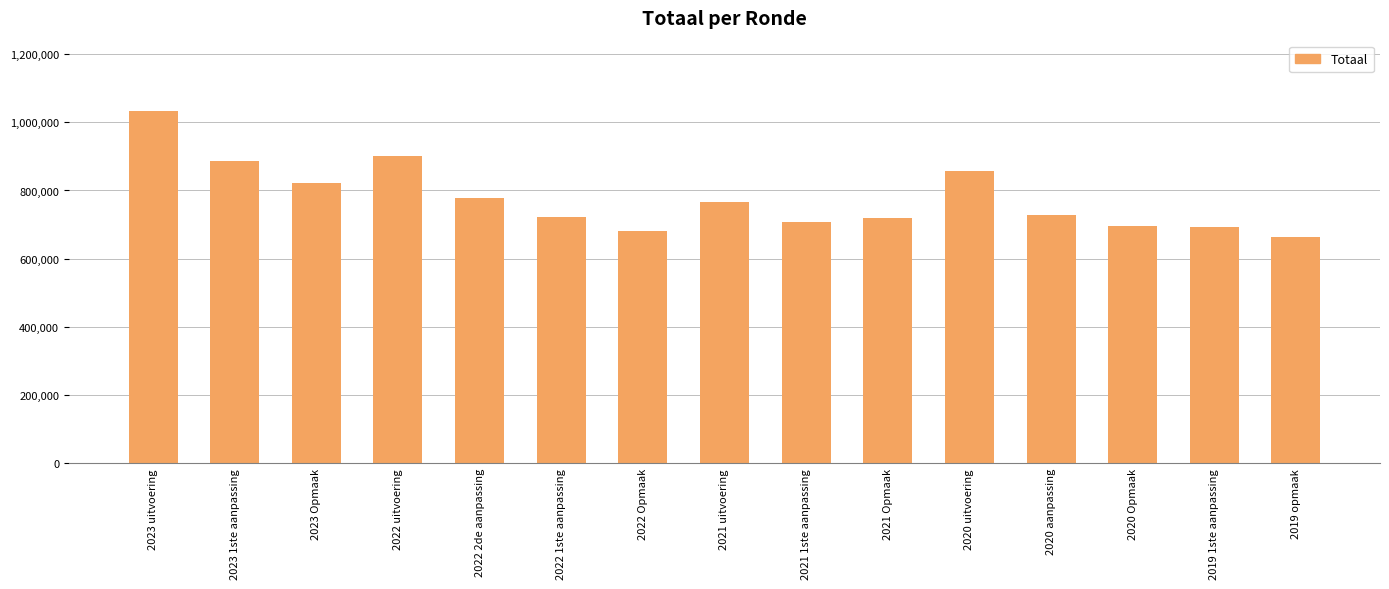

What is the smallest value displayed?

664998